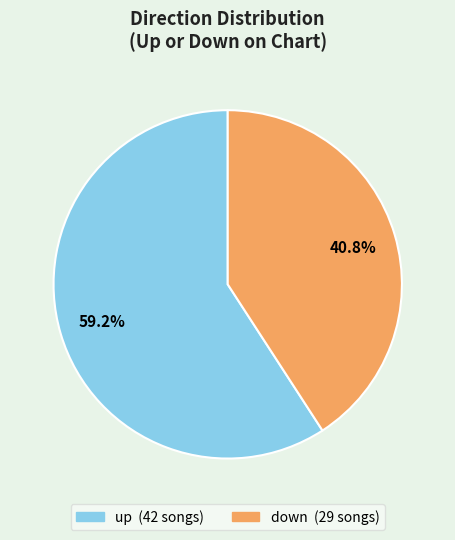

Count the number of slices in the pie.

2